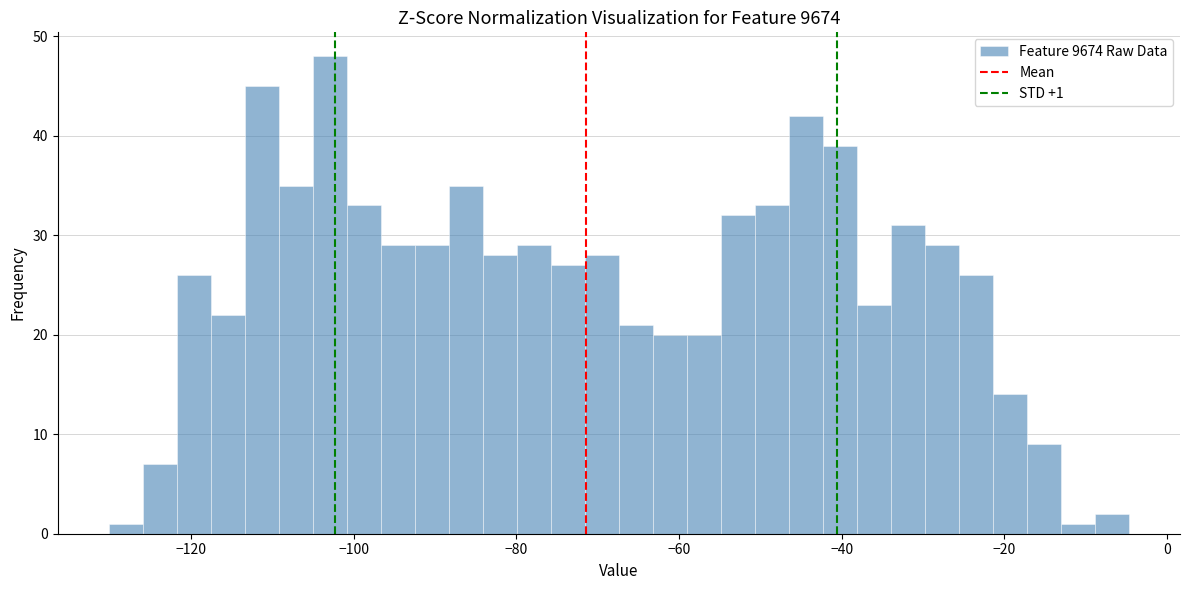

Read against the x-axis, roughly where is the centre of the tallest bar?

-102